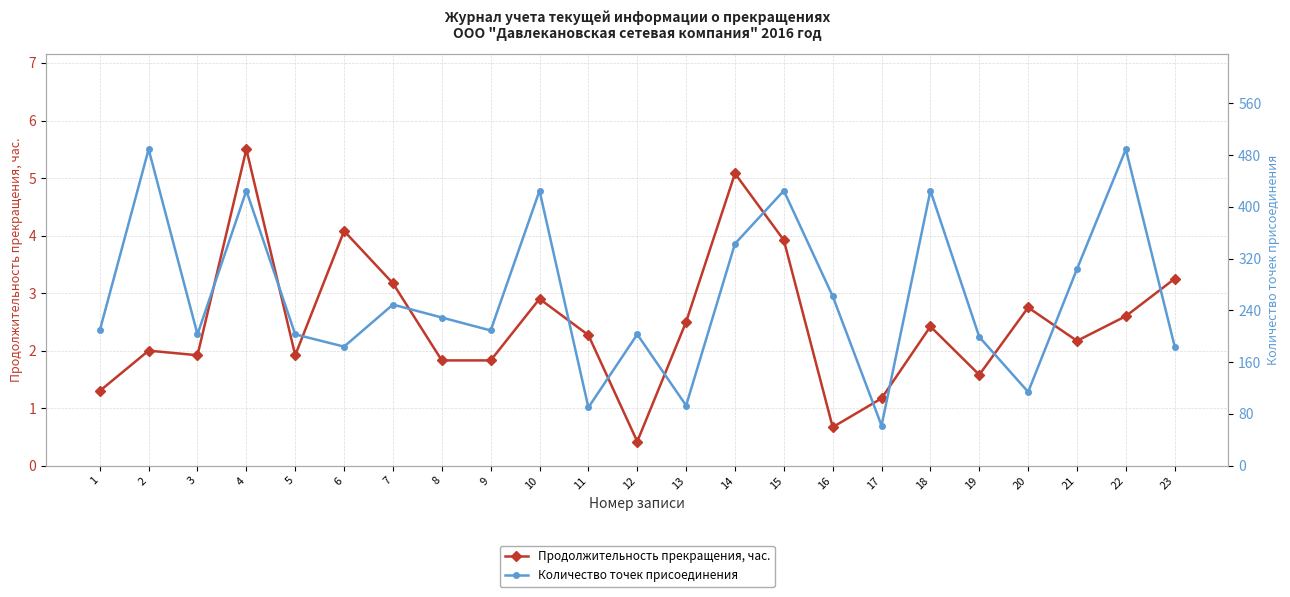

True or false: Количество точек присоединения and Продолжительность прекращения, час. intersect in this chart.

False